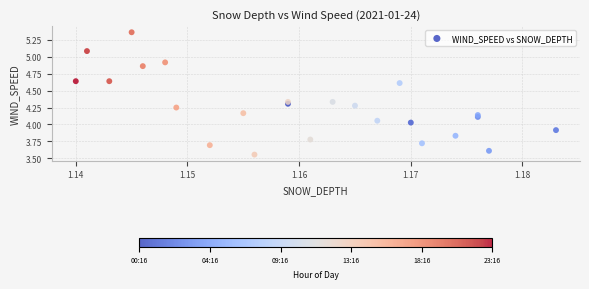

What is the range of Y values (max minus min)?

1.8